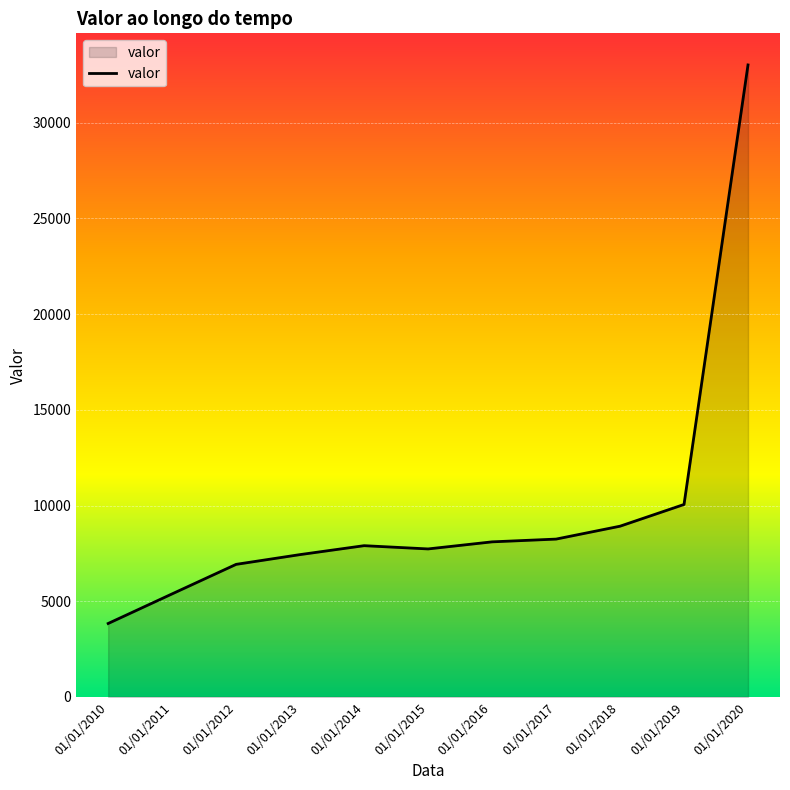

What is the change in value from 01/01/2016 to 01/01/2020?

+24922